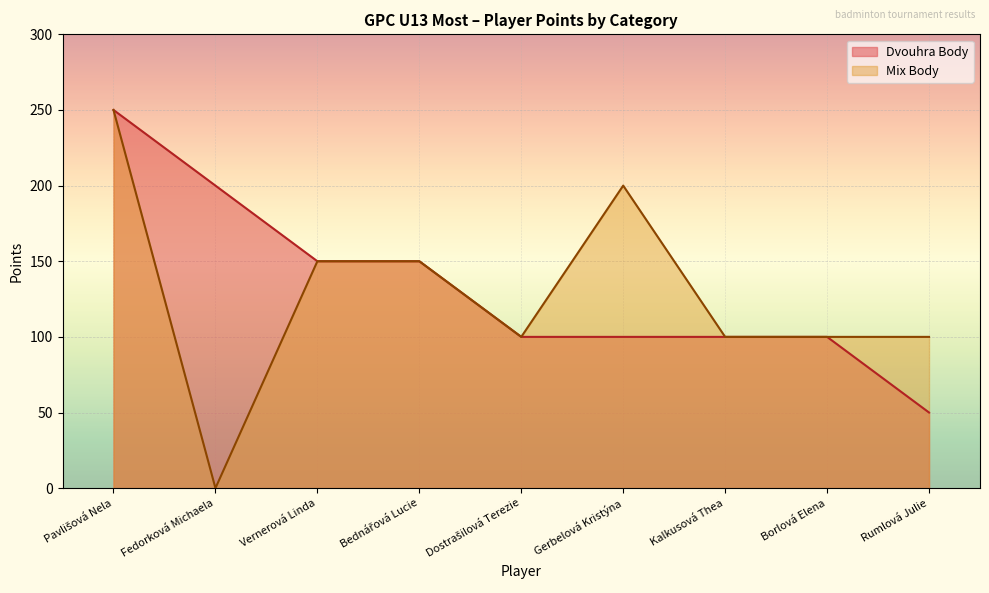

Rank the categories by Mix Body value from highest to lowest.

Pavlišová Nela, Gerbelová Kristýna, Vernerová Linda, Bednářová Lucie, Dostrašilová Terezie, Kalkusová Thea, Borlová Elena, Rumlová Julie, Fedorková Michaela